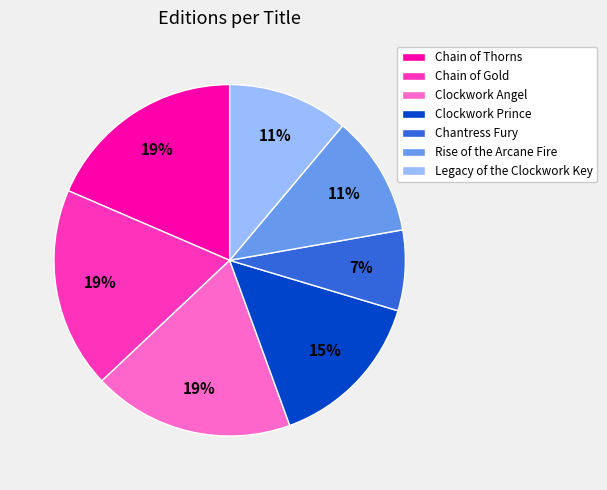

Which slice is the smallest?

Chantress Fury